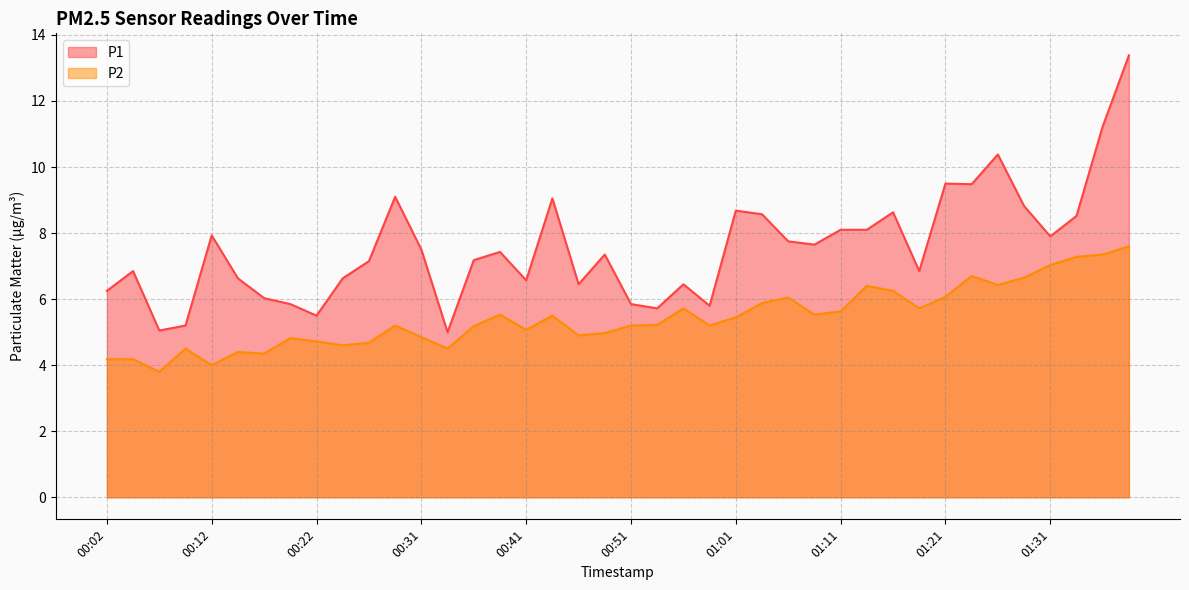

What position from the left is 01:26?

35